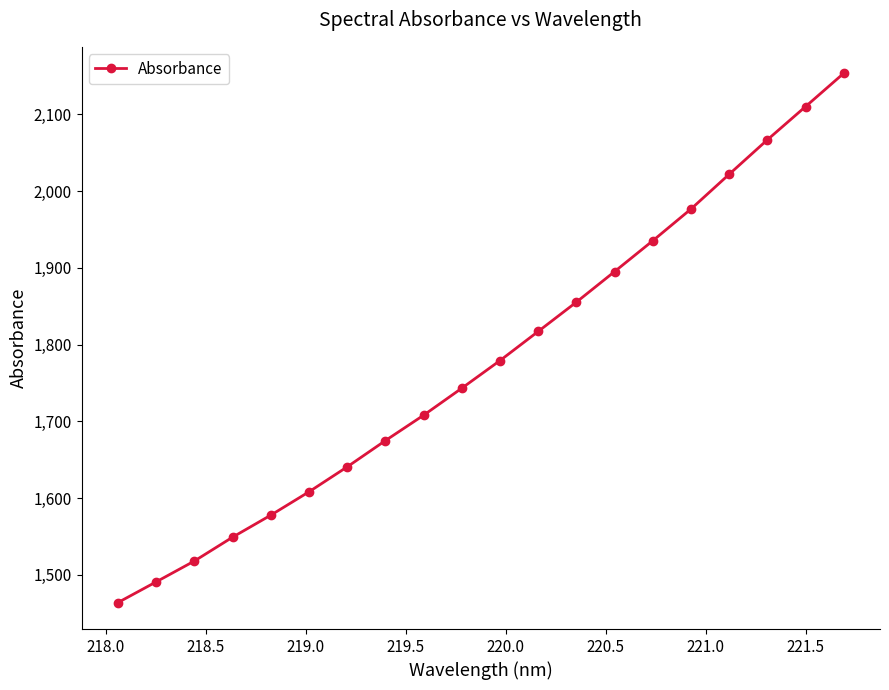

How many values are below 1779?

10